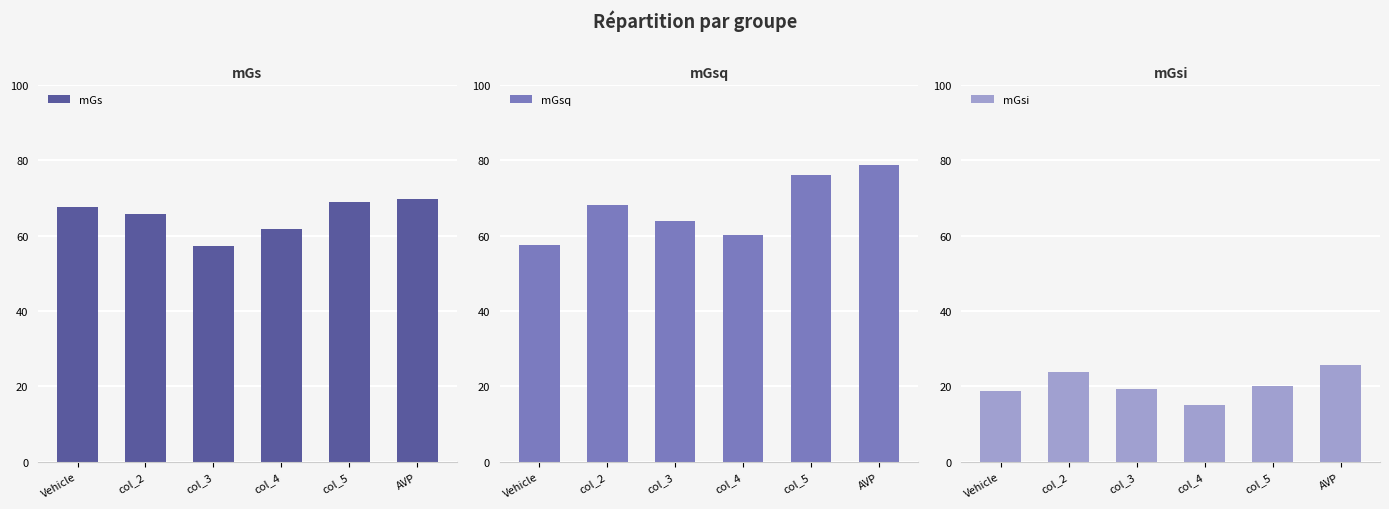

Which series has the largest total across all categories?

mGsq